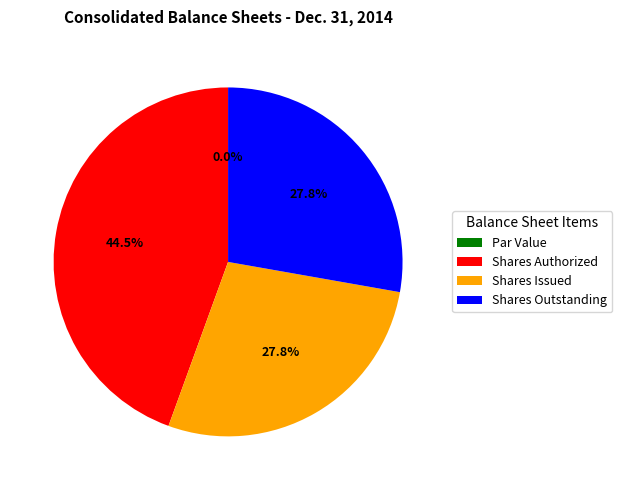

True or false: Common stock, shares authorized accounts for 51% of the total.

False